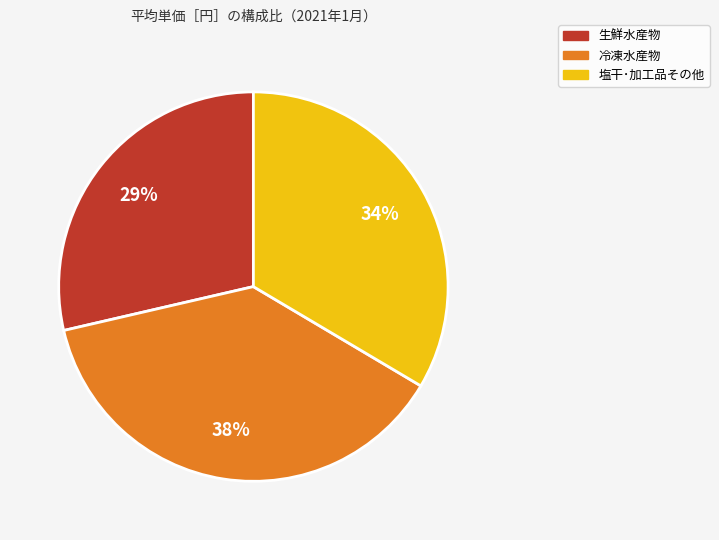

What is the largest slice in the pie chart?

冷凍水産物